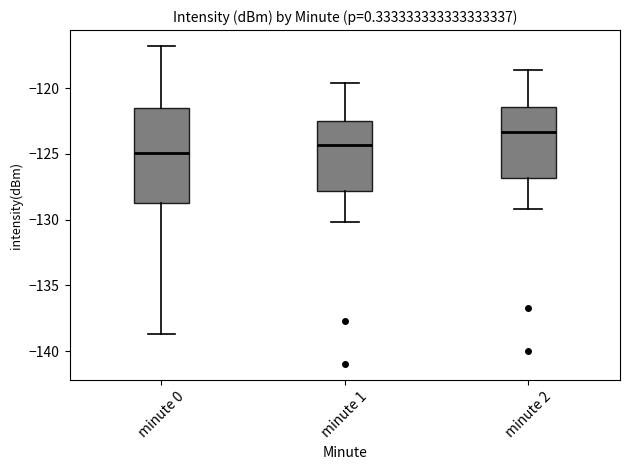

Comparing the boxes themselves (not the whiskers), which one is the tallest?

minute 0